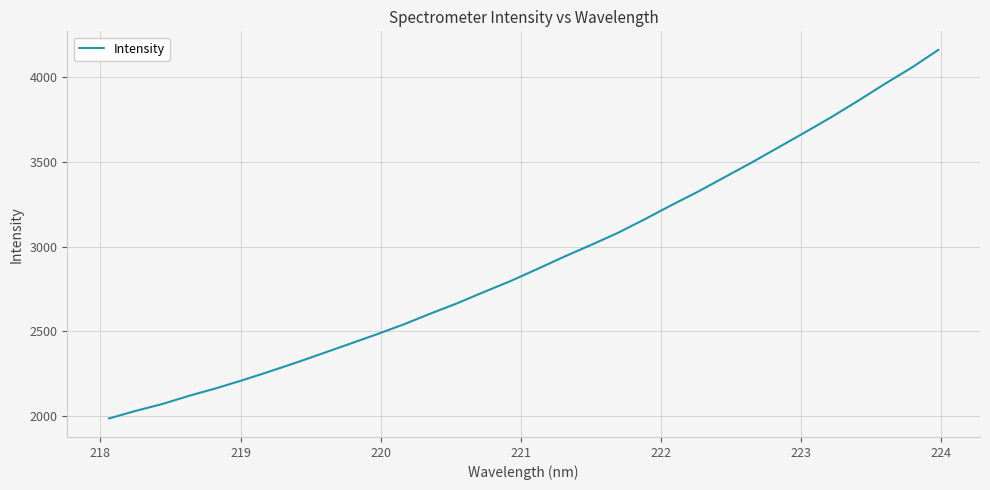

Reading right to left, what are all the values shown in this chart?

4160.4	4055.4	3959.9	3860.4	3764.0	3672.7	3583.7	3494.3	3408.9	3323.2	3242.9	3159.6	3079.8	3008.7	2939.8	2867.4	2796.4	2731.4	2665.0	2603.9	2540.2	2482.2	2426.4	2370.9	2315.7	2262.9	2212.0	2163.9	2119.8	2071.4	2030.7	1985.7